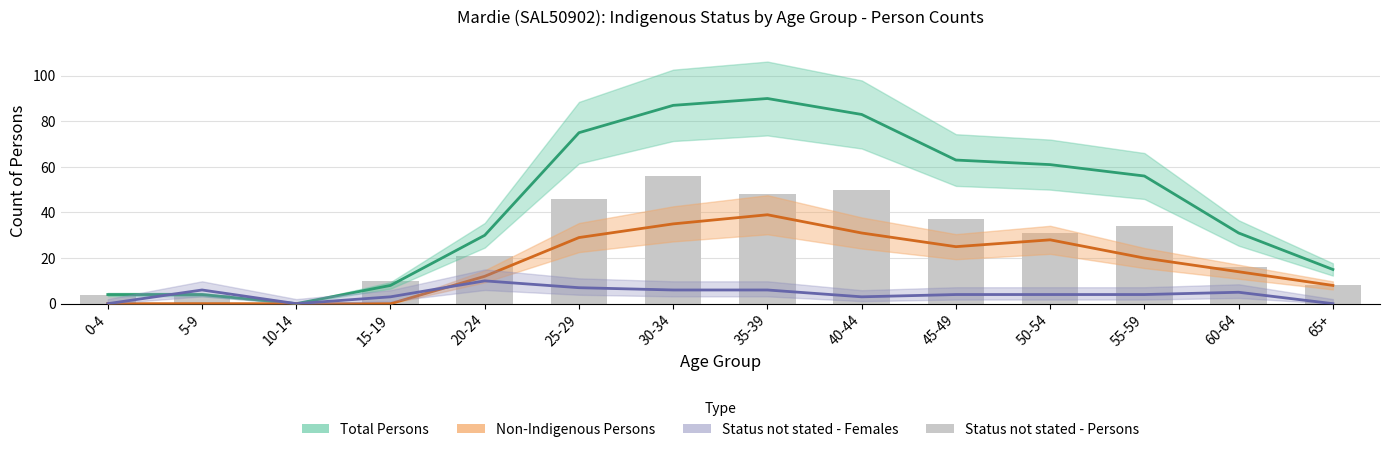

How many Status not stated - Females values are between 3 and 6?

9